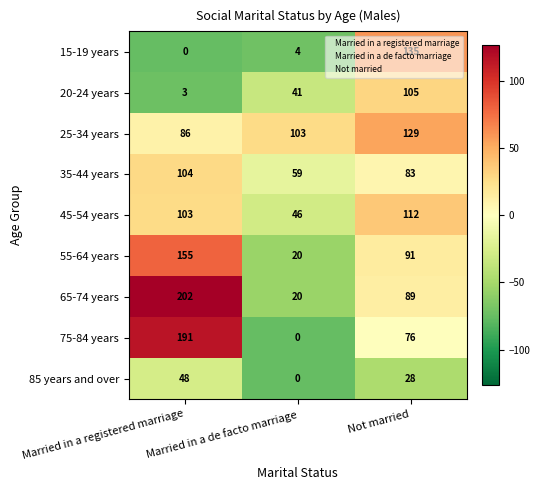

Which series has the largest range (max minus min)?

75-84 years